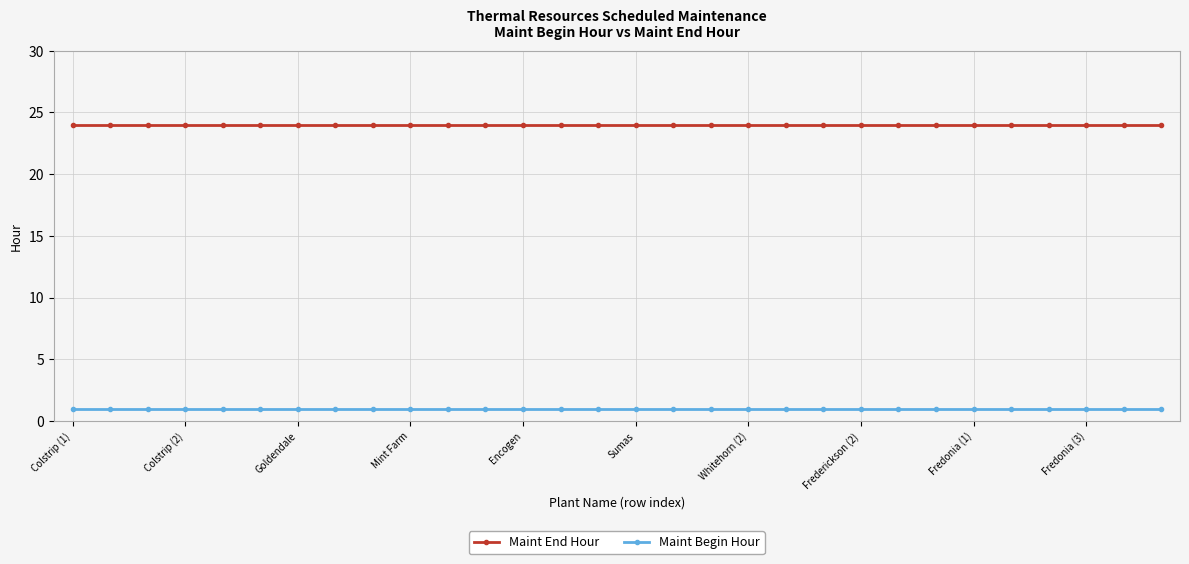

What is the value of the Maint Begin Hour point at the 4th from the left?

1